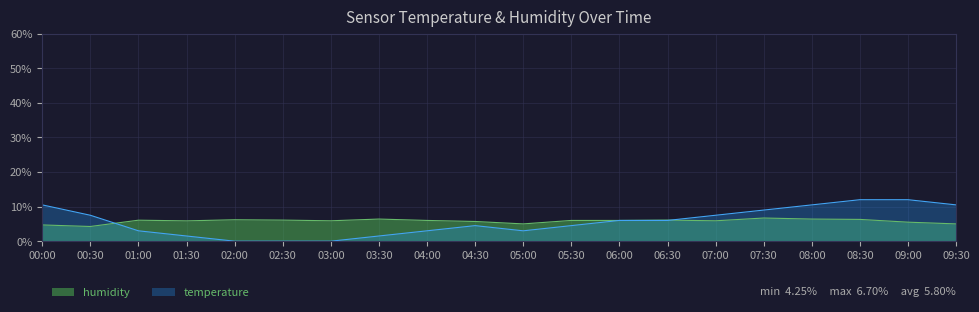

Where is the first local maximum for humidity?

01:00